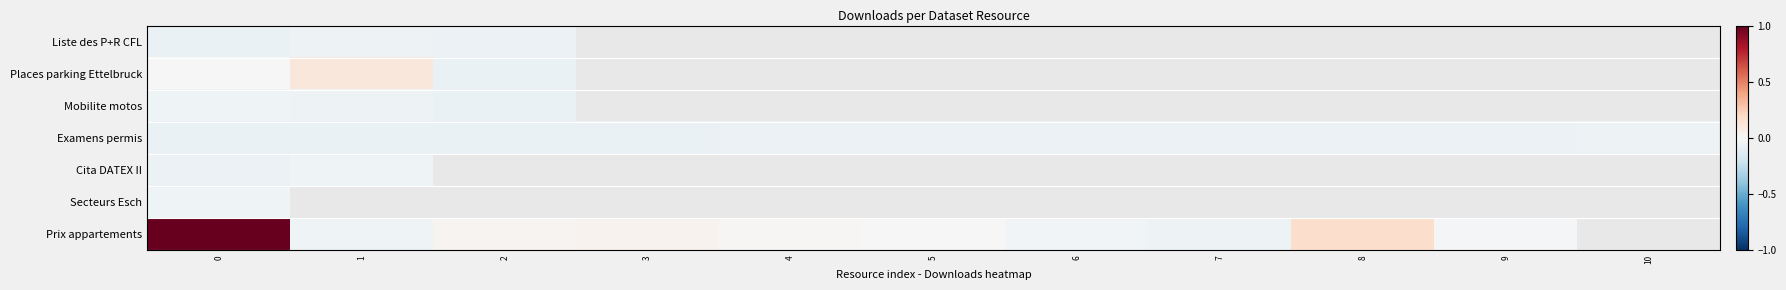

Which series changed the most between 5 and 9?

Prix appartements